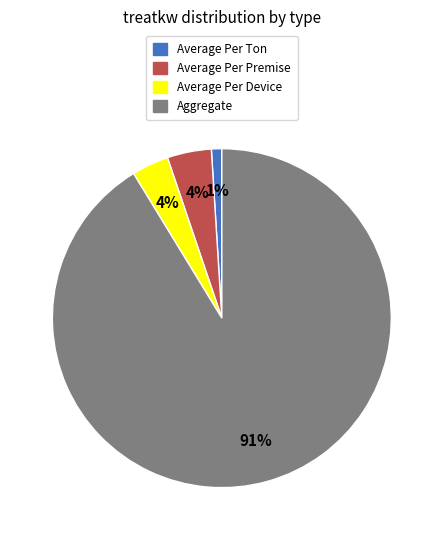

Is the sum of Average Per Premise and Aggregate greater than half?

Yes